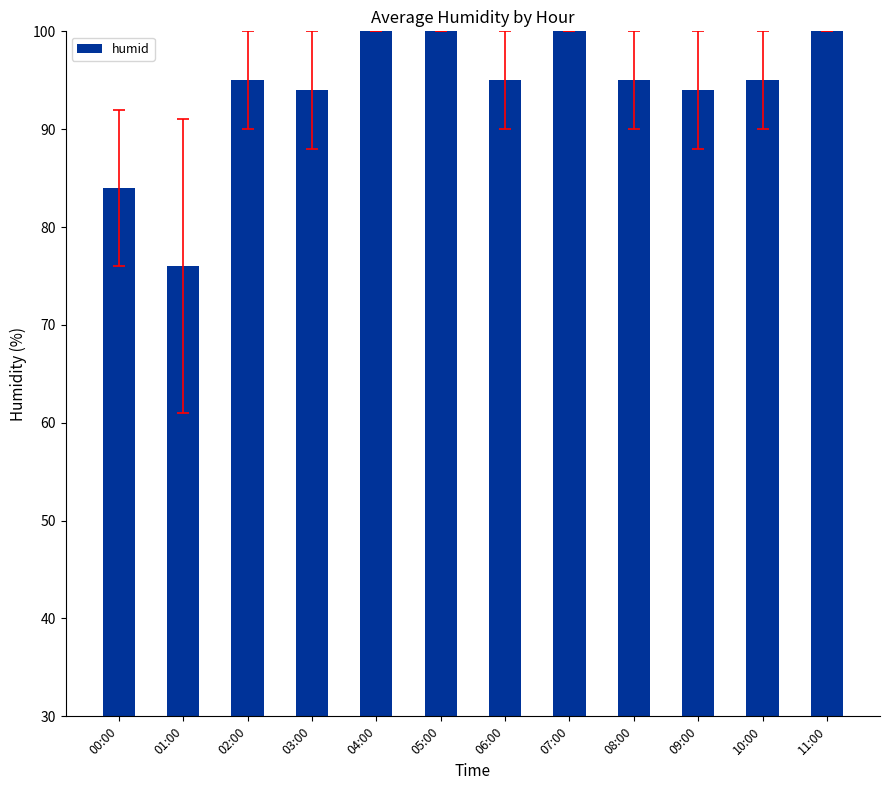

The chart shows a value of 94 at 09:00. True or false?

True